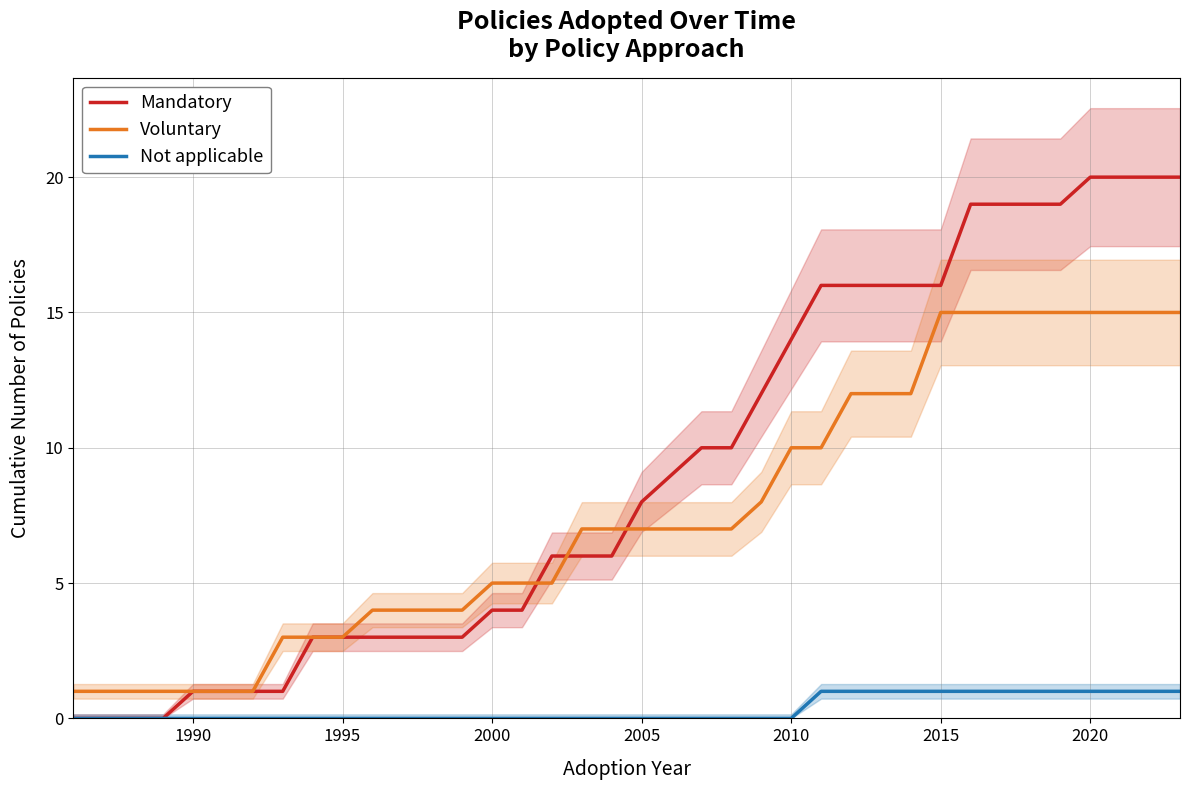

True or false: Voluntary has more than 2 points higher than both neighbors.

False